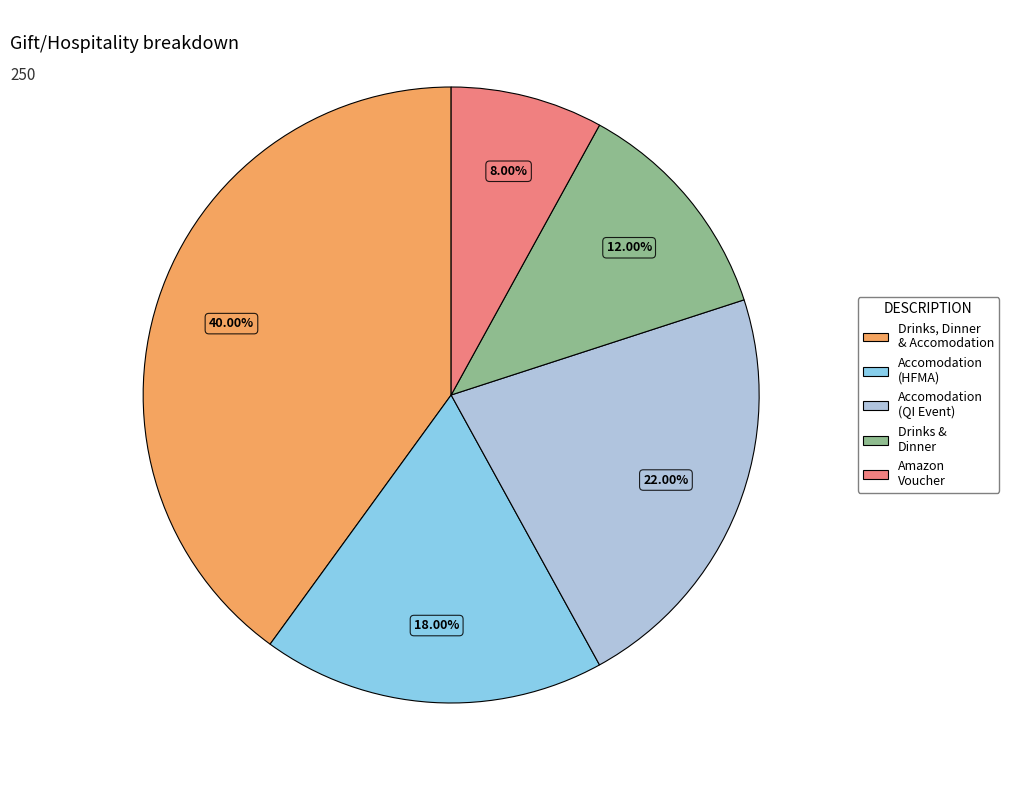

To the nearest percent, what is the difference between the largest and smallest slice percentages?

32%